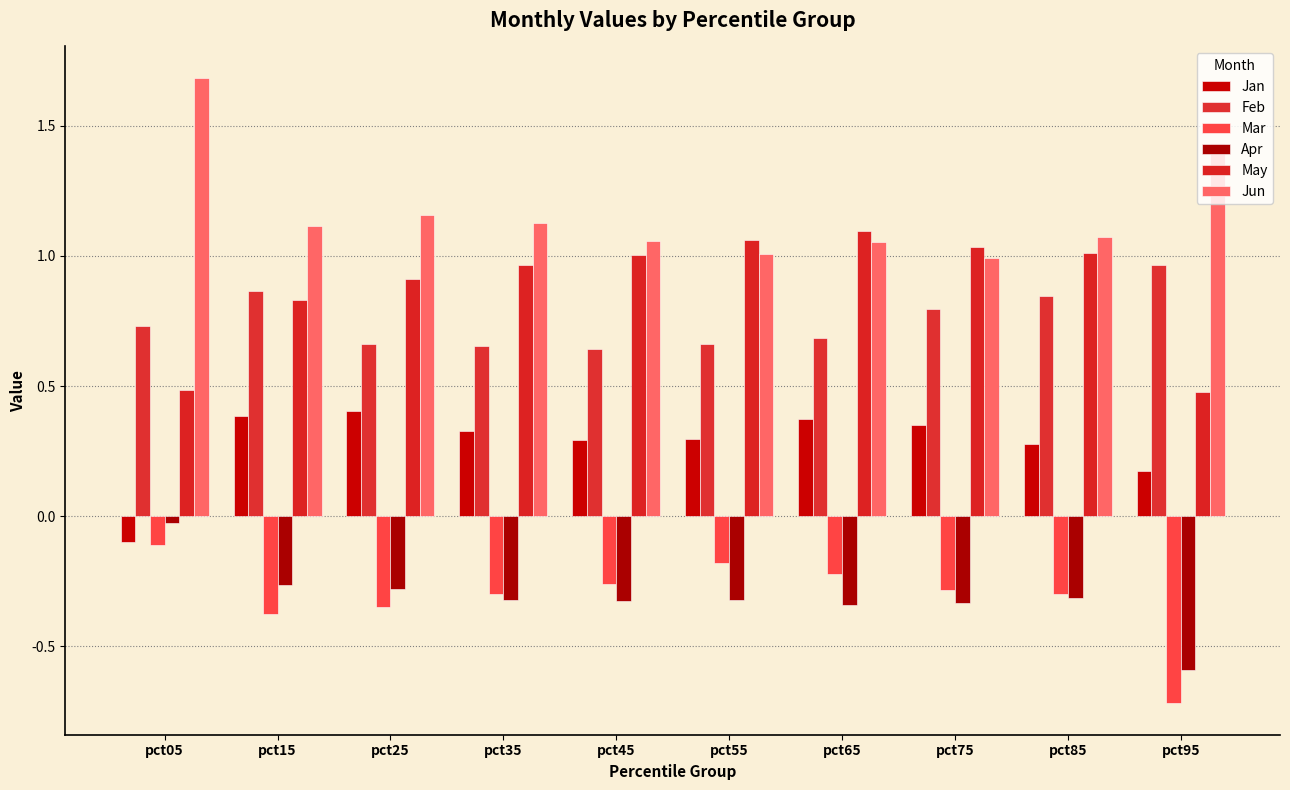

Which has a higher value, pct25 or pct05?

pct25